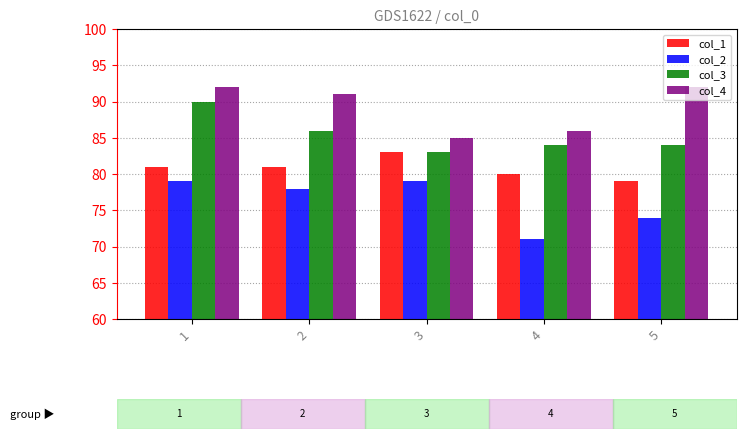

How many col_3 values are between 84 and 86?

3